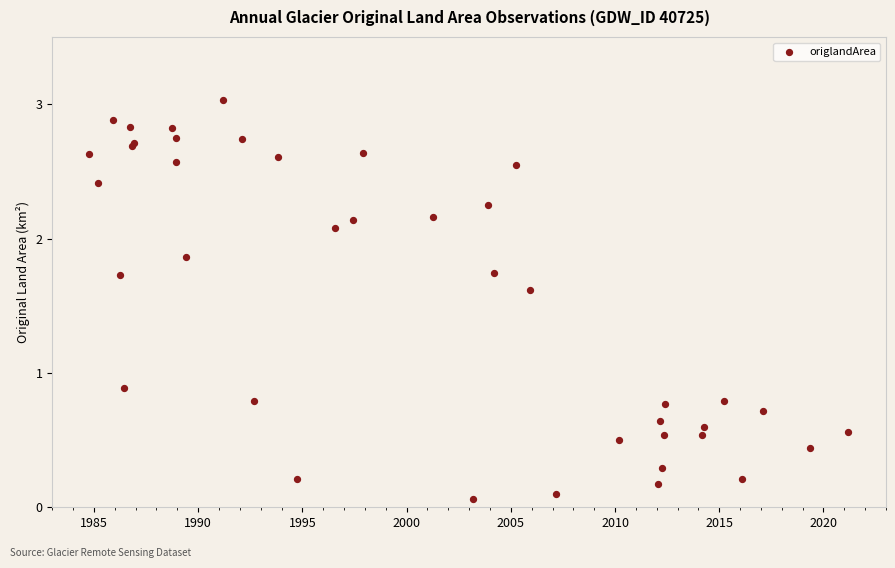

What Y value in the scatter plot is closest to 1?

0.9